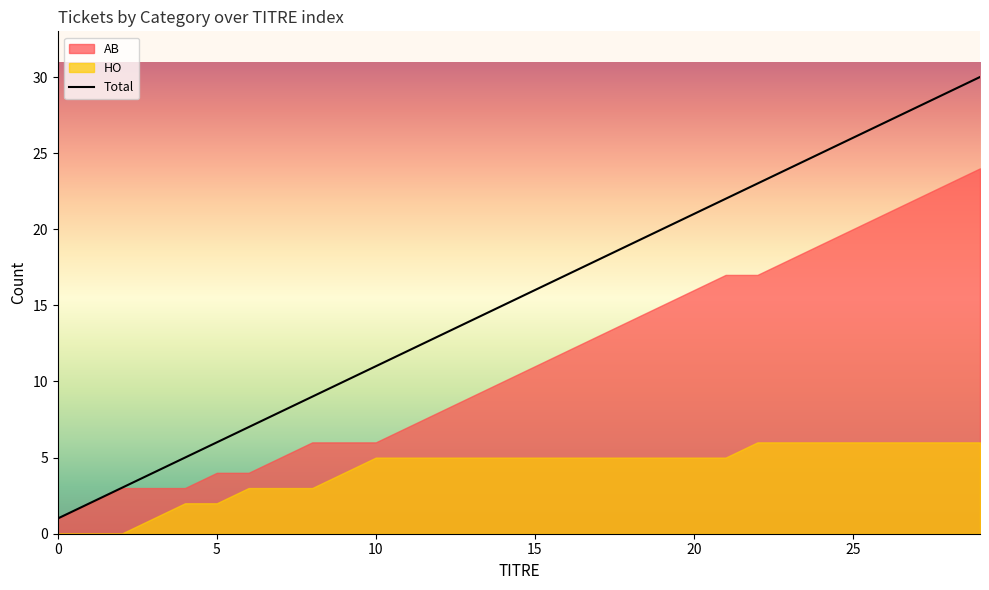

At which label does the data first exceed 16?

16